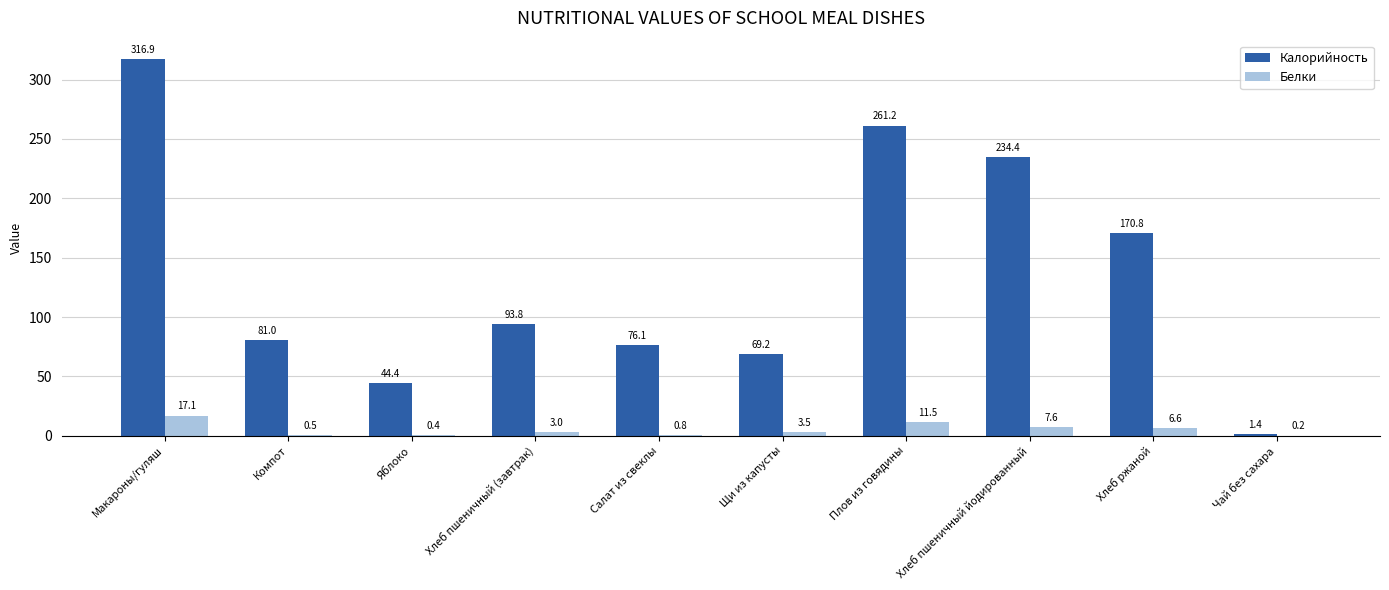

Which series changed the most between Хлеб пшеничный (завтрак) and Хлеб пшеничный йодированный?

Калорийность